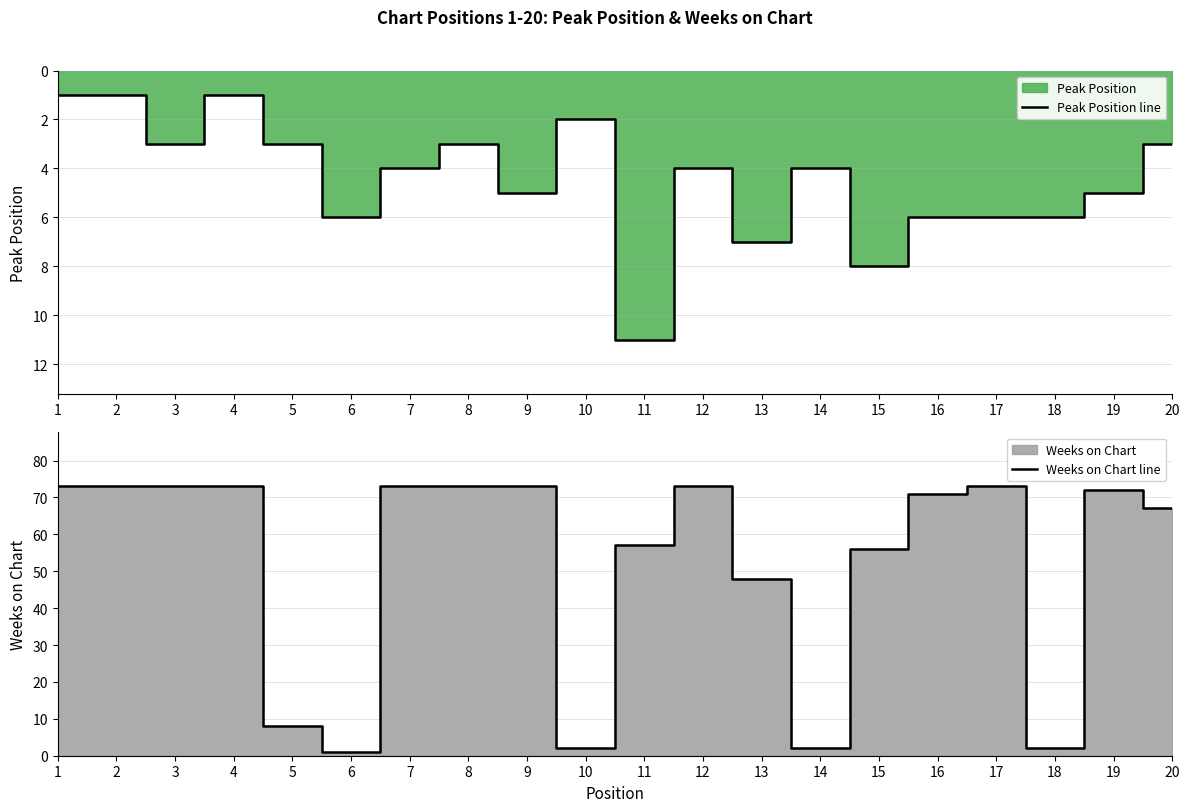

How many data points in Peak Position line are less than 4?

8